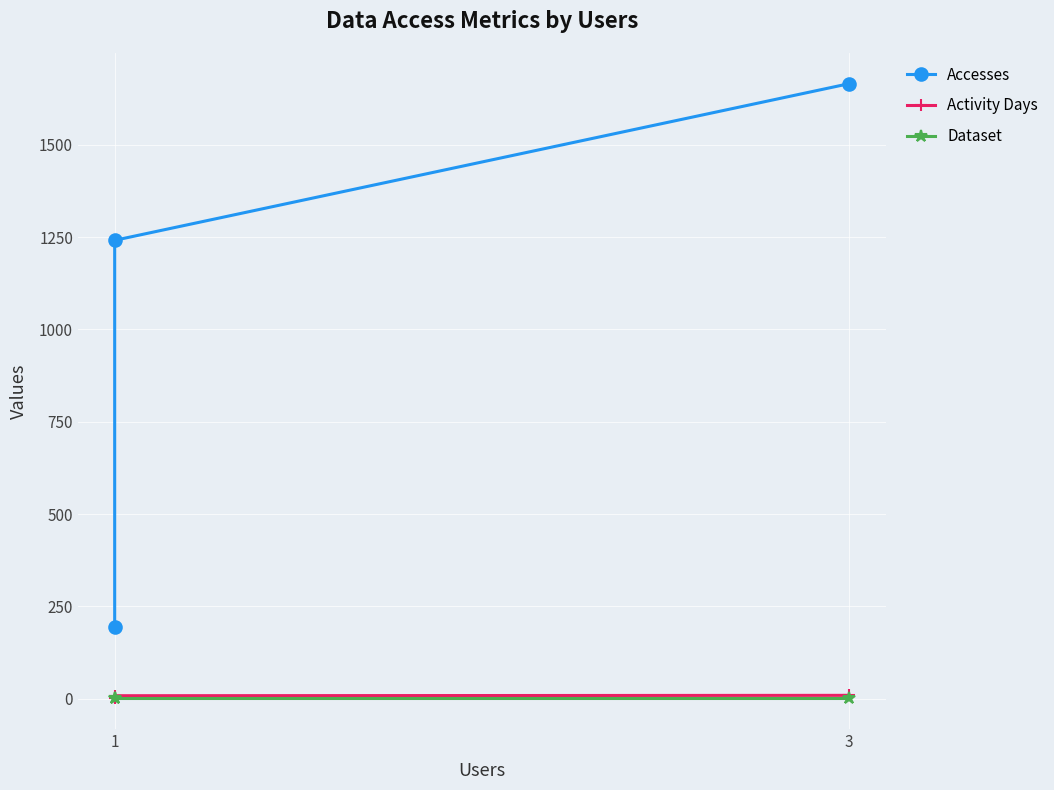

What is the value of the Dataset point at the 2nd from the left?

1